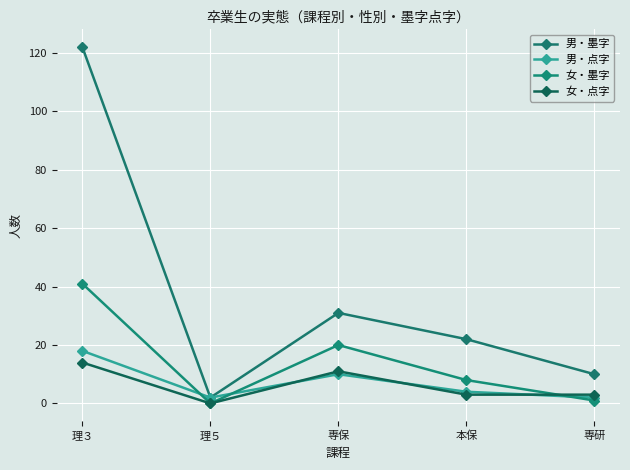

What is the label of the 4th point from the right?

理５